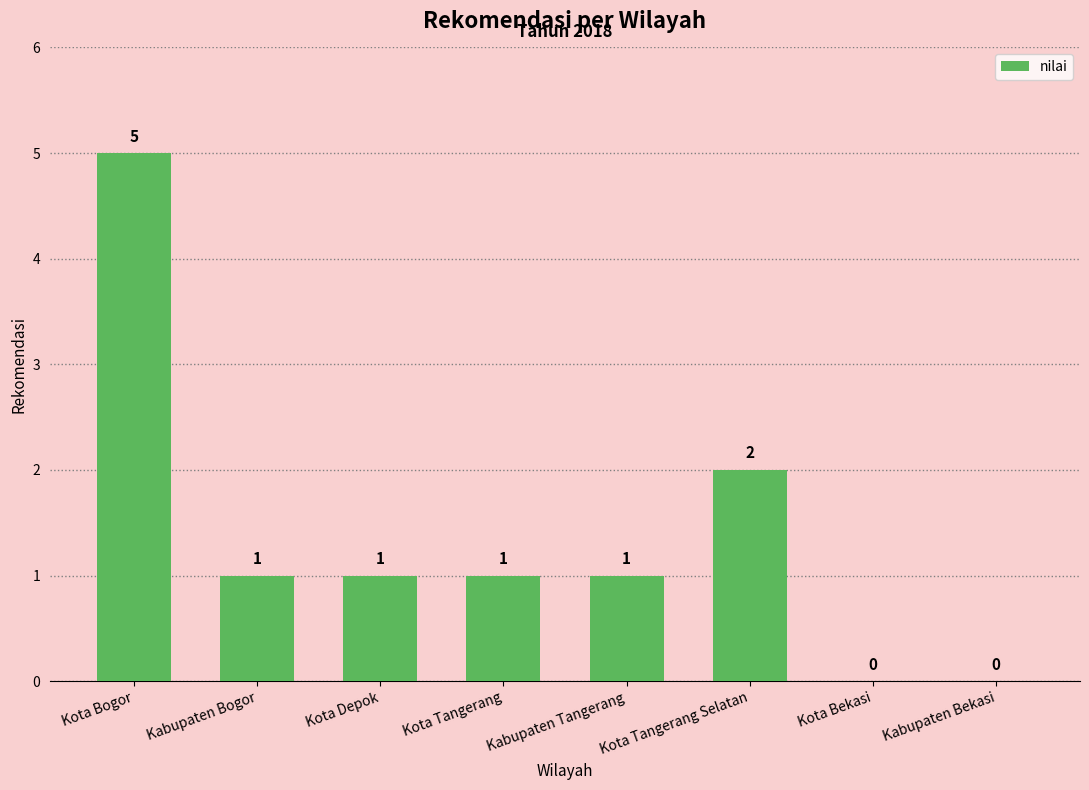

True or false: the data shows 3 at Kota Tangerang Selatan.

False